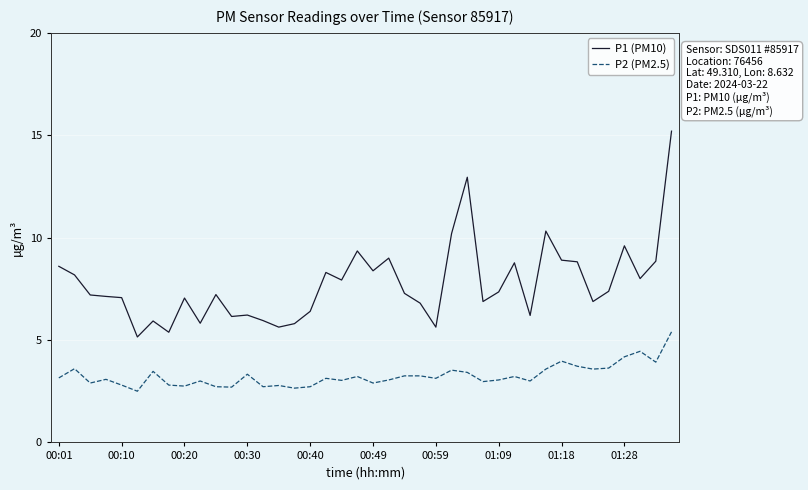

Which series has the widest spread of values?

P1 (PM10)